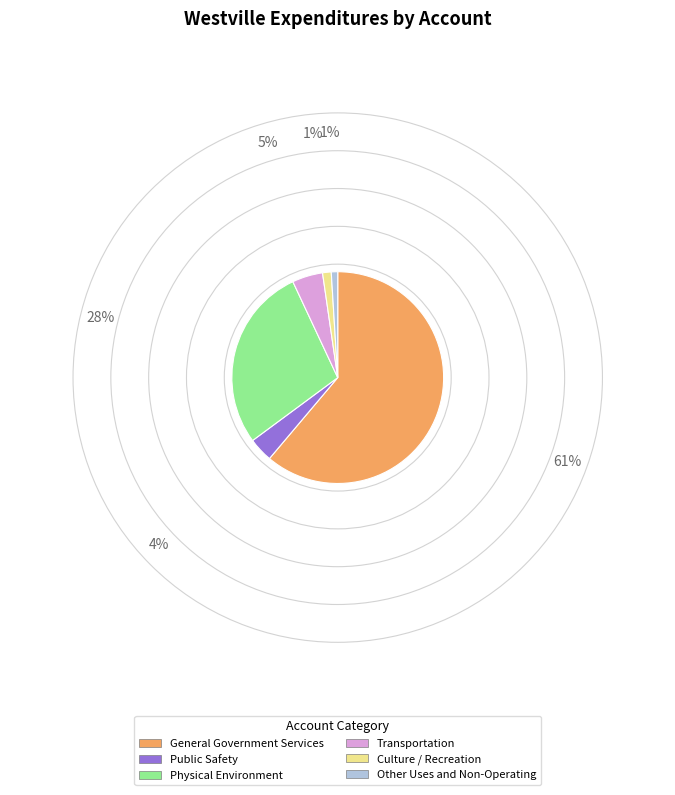

Is it true that Physical Environment is 41% of the pie?

False